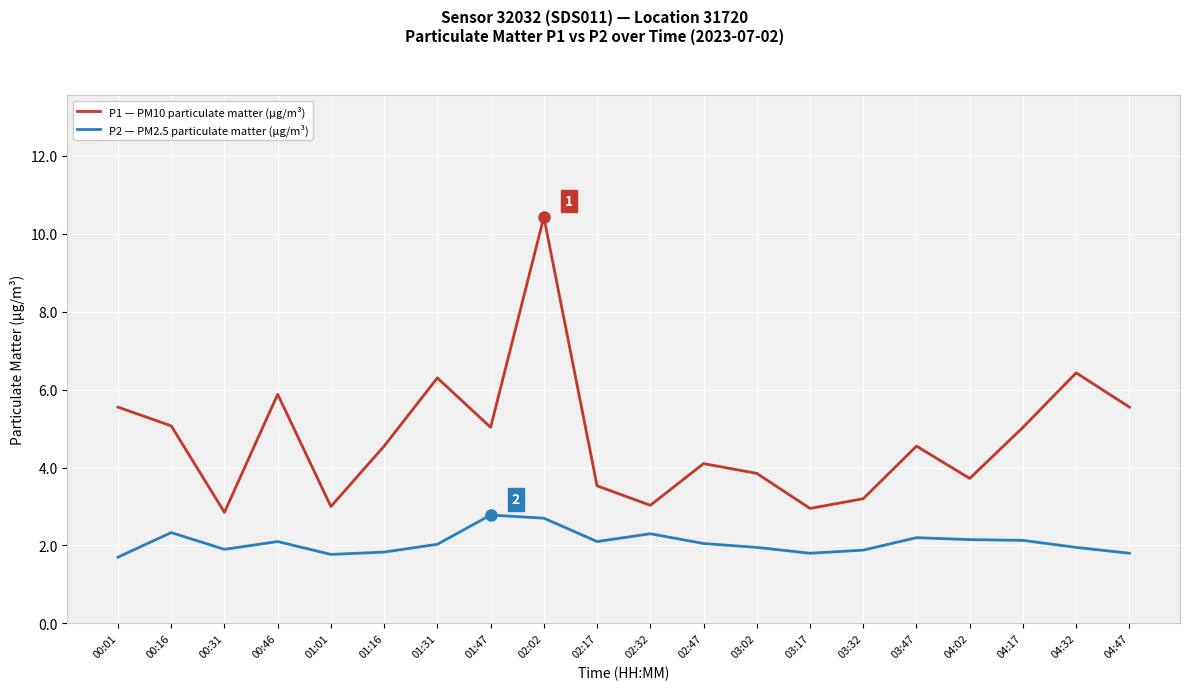

Rank the series at 03:02 from lowest to highest value.

P2 — PM2.5 particulate matter (µg/m³), P1 — PM10 particulate matter (µg/m³)